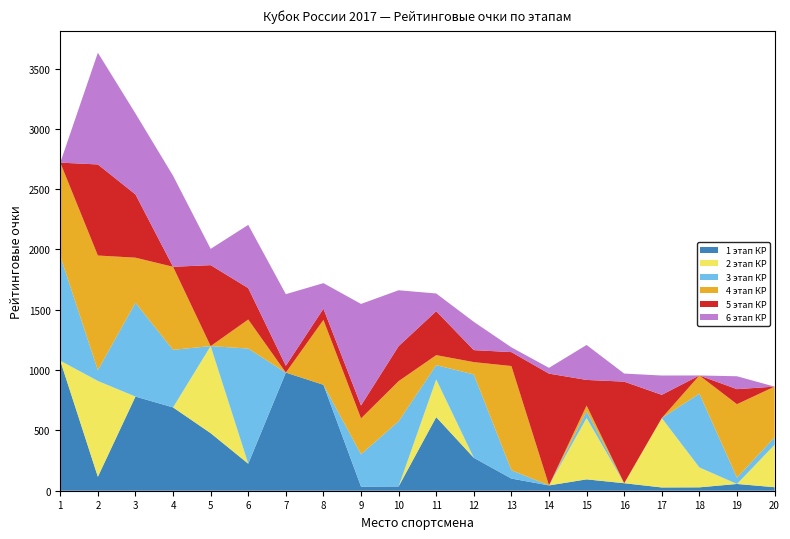

Reading left to right, transcribe all the data shown in this chart.

1 этап КР: 1078.0	115.7	780.7	690.7	477.2	224.0	979.6	878.2	34.0	35.4	610.1	272.8	100.7	44.0	94.2	62.2	27.1	28.1	56.0	29.1
2 этап КР: 0.0	794.4	0.0	0.0	721.9	0.0	0.0	0.0	0.0	0.0	312.2	0.0	0.0	0.0	509.0	0.0	575.3	165.0	0.0	351.7
3 этап КР: 867.6	89.2	777.9	477.5	0.0	954.9	0.0	0.0	268.2	540.4	118.8	691.5	69.1	0.0	55.1	0.0	0.0	611.8	52.2	61.5
4 этап КР: 774.6	950.8	373.7	688.5	0.0	240.6	0.0	538.1	297.6	332.8	83.1	102.0	864.0	0.0	48.2	0.0	0.0	150.8	609.2	420.9
5 этап КР: 0.0	755.0	524.5	0.0	671.1	260.3	56.5	92.7	107.0	290.1	364.2	99.4	115.4	926.8	212.1	842.1	192.5	0.0	124.7	0.0
6 этап КР: 0.0	926.6	671.0	754.9	135.2	524.4	593.7	212.1	842.0	463.4	147.0	234.5	39.6	48.1	290.0	67.1	160.3	0.0	107.0	0.0